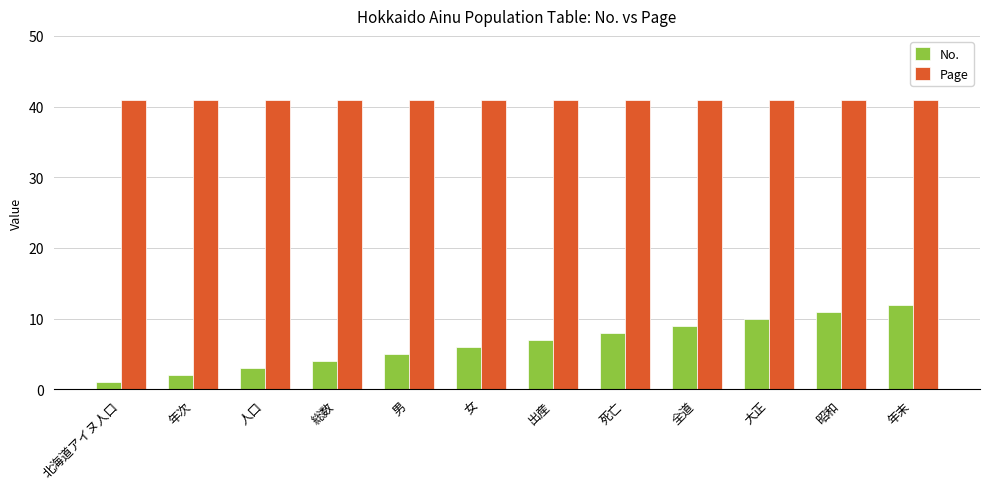

Which series has the largest range (max minus min)?

No.